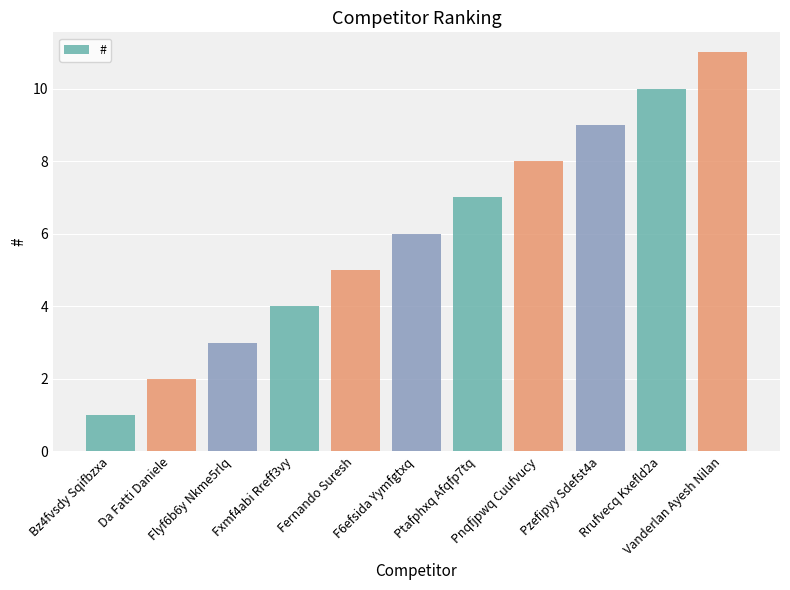

How many bars are there in total?

11